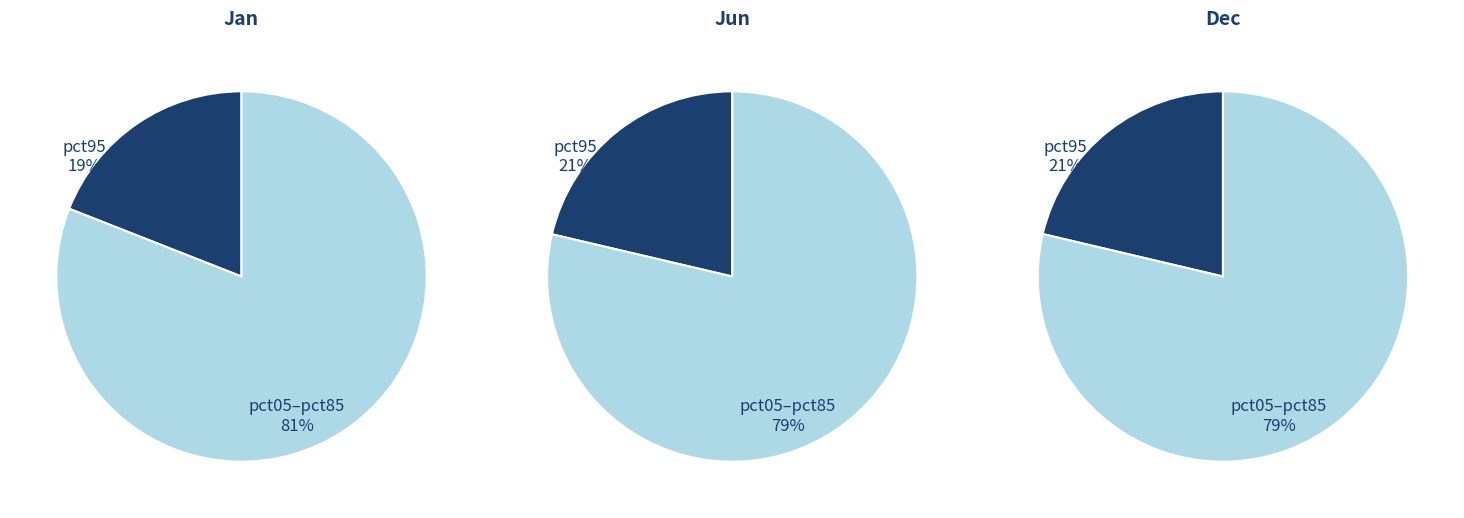

Is it true that pct55 is 17% of the pie?

False